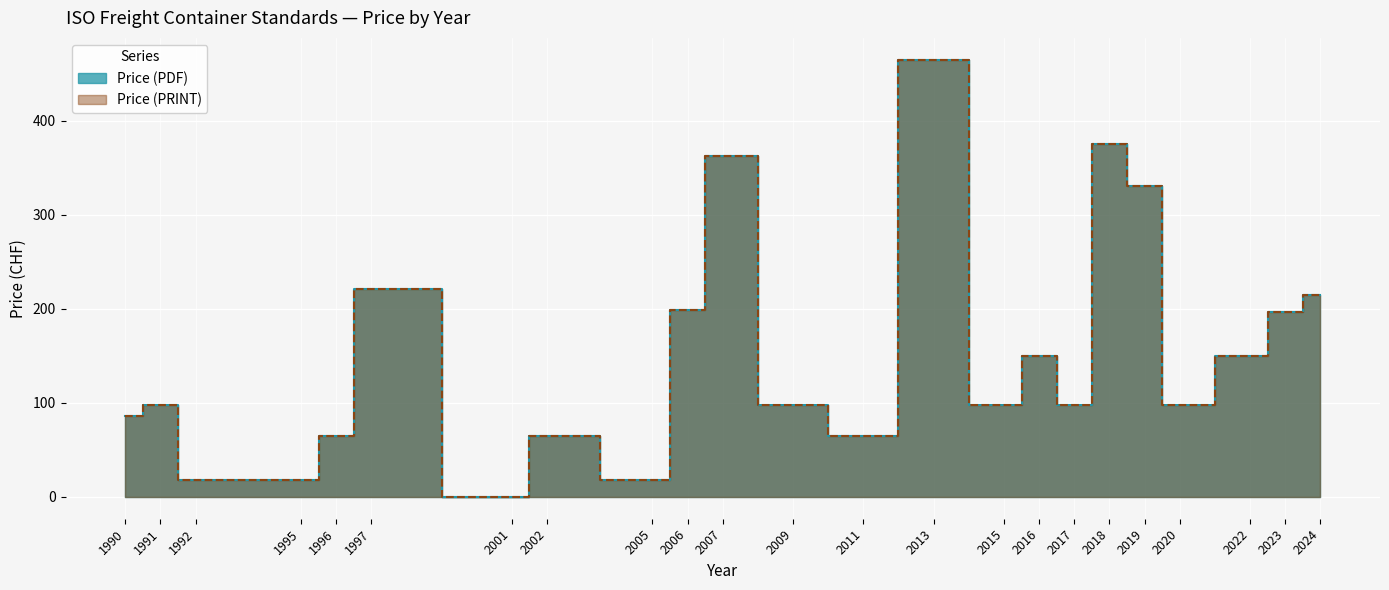

What is the difference between the second highest and minimum values in the Price (PRINT) series?

375